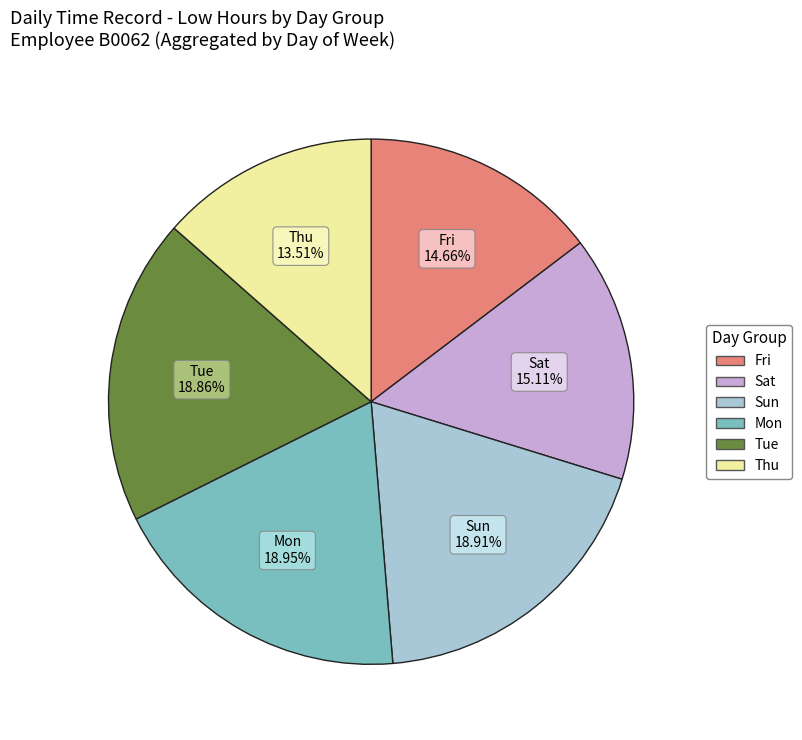

Does any single category account for the majority?

No